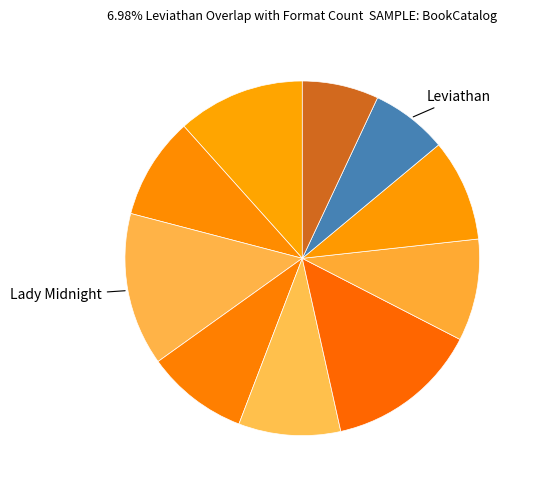

How many segments does this pie chart have?

10